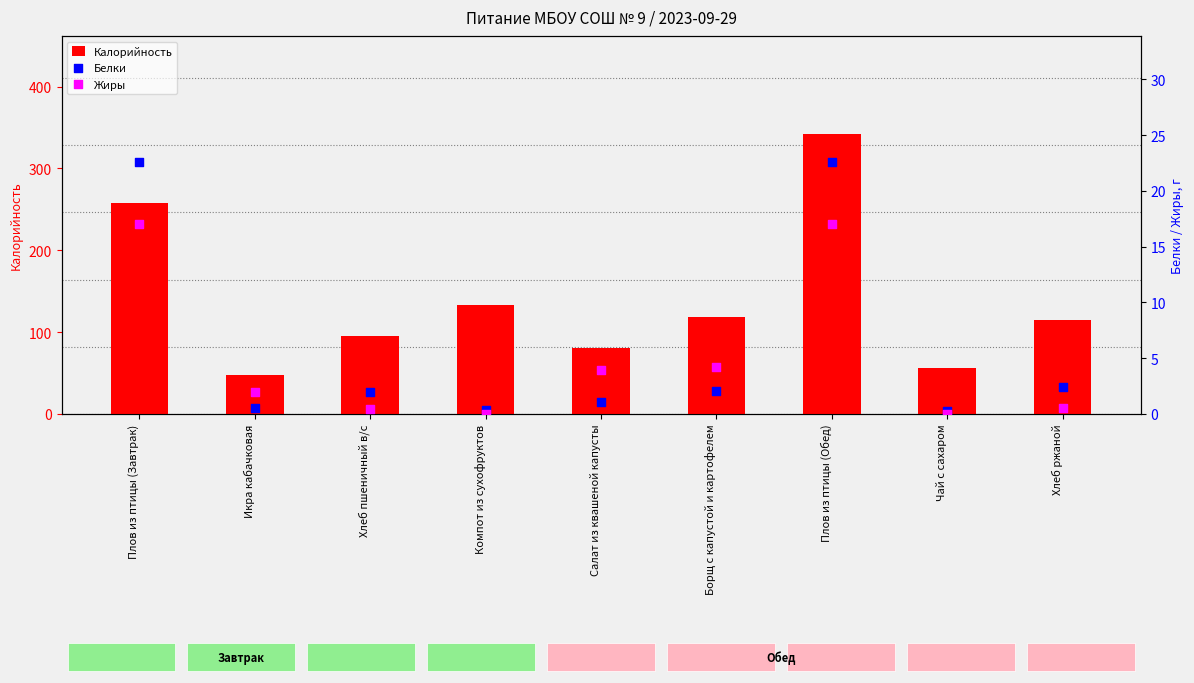

Which series reaches the maximum Y coordinate?

Калорийность